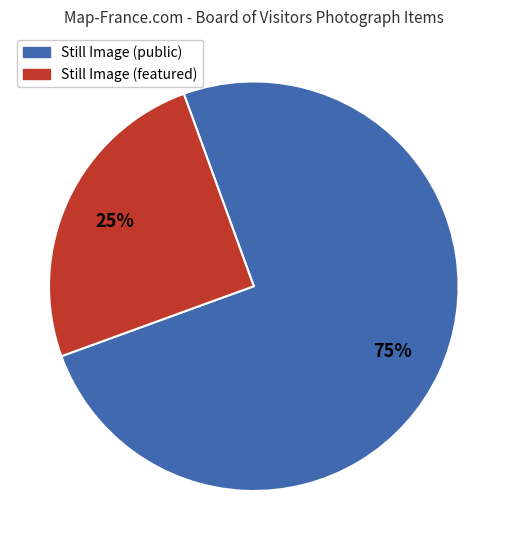

Is there a majority slice in this chart?

Yes